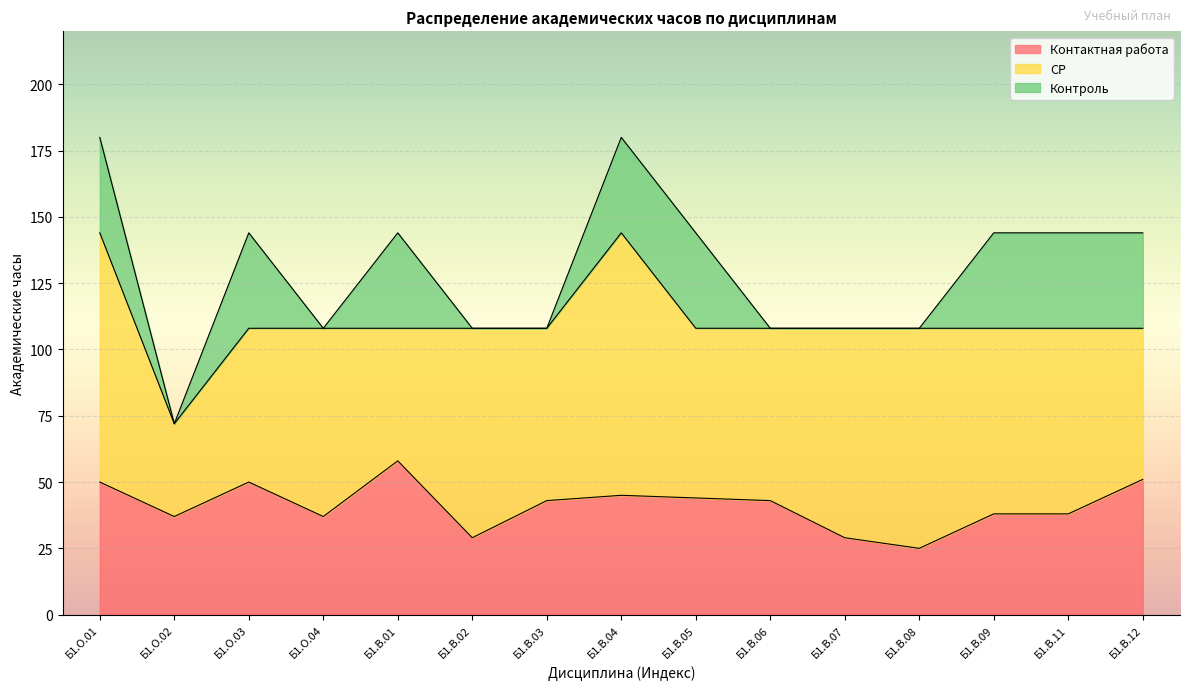

List the labels in order of Контактная работа value, largest first.

Б1.В.01, Б1.В.12, Б1.О.01, Б1.О.03, Б1.В.04, Б1.В.05, Б1.В.03, Б1.В.06, Б1.В.09, Б1.В.11, Б1.О.02, Б1.О.04, Б1.В.02, Б1.В.07, Б1.В.08